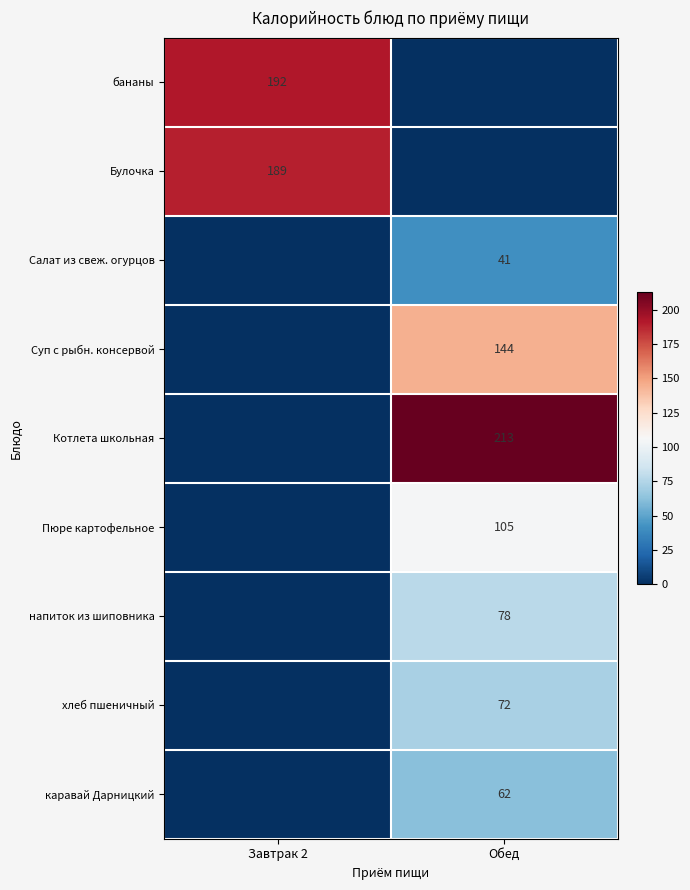

At which category is the sum across all series the highest?

Обед